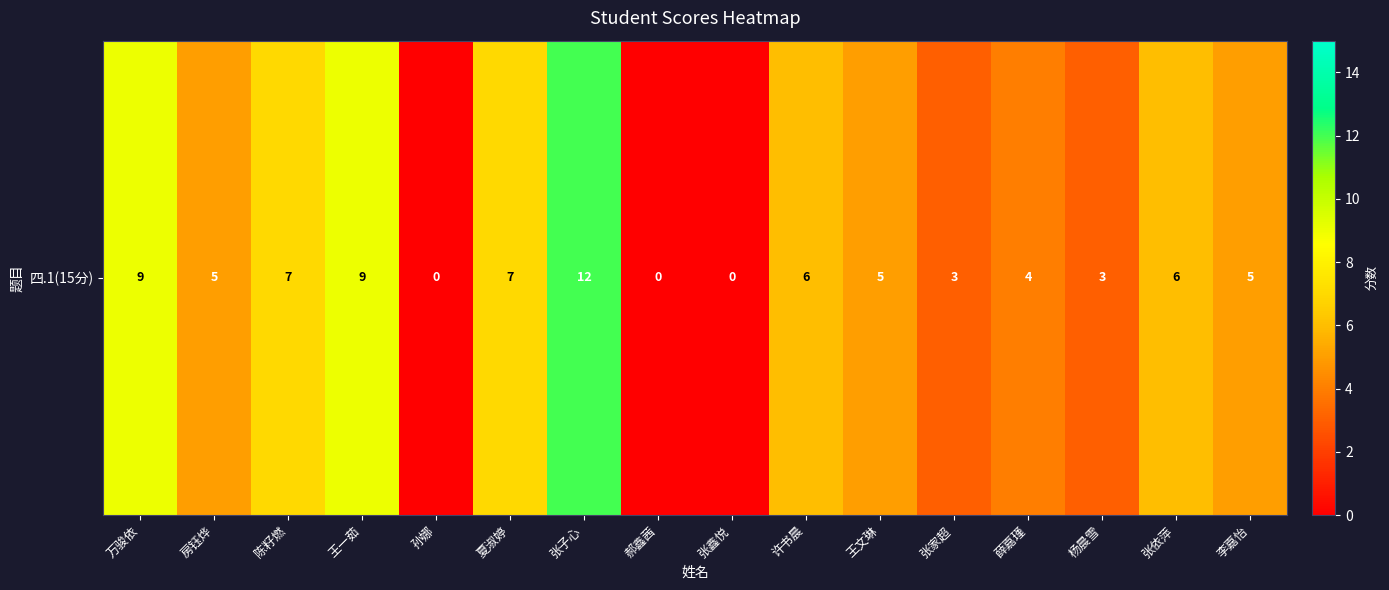

The value at 陈籽燃 is 3. True or false?

False